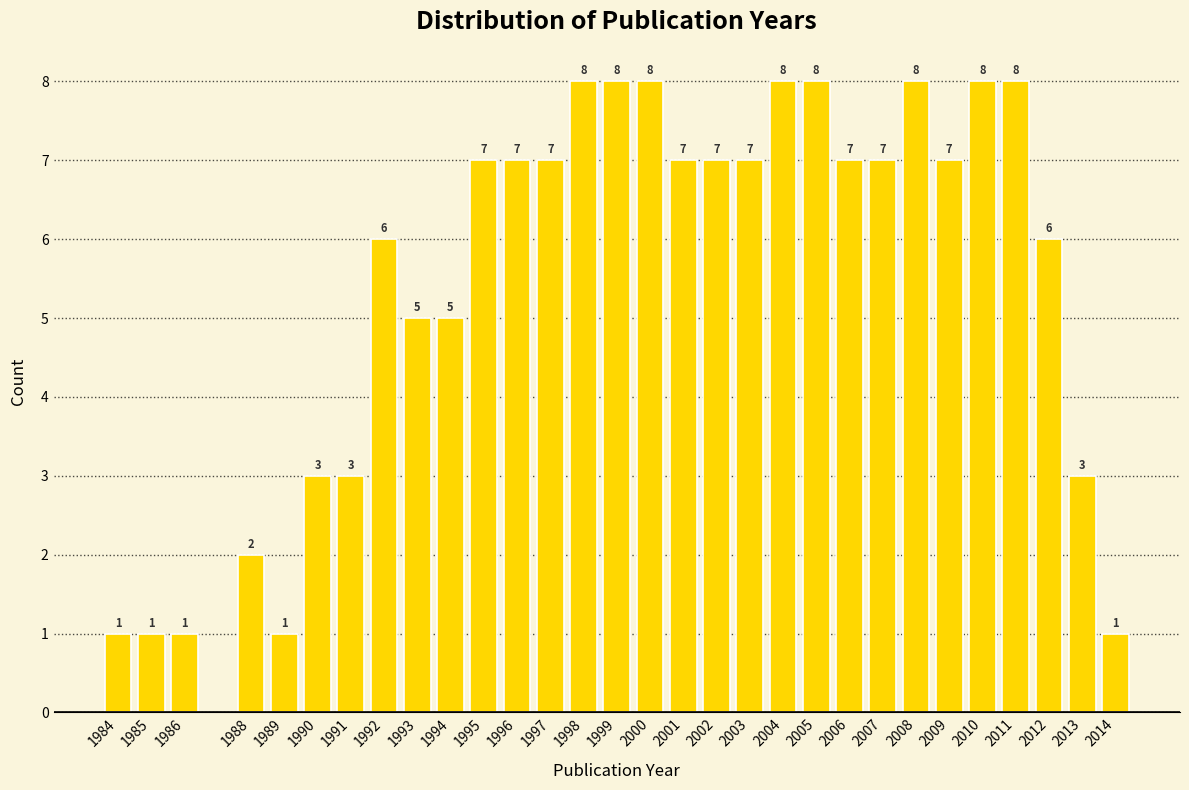

Reading left to right, list all the values displayed in this chart.

1	1	1	2	1	3	3	6	5	5	7	7	7	8	8	8	7	7	7	8	8	7	7	8	7	8	8	6	3	1